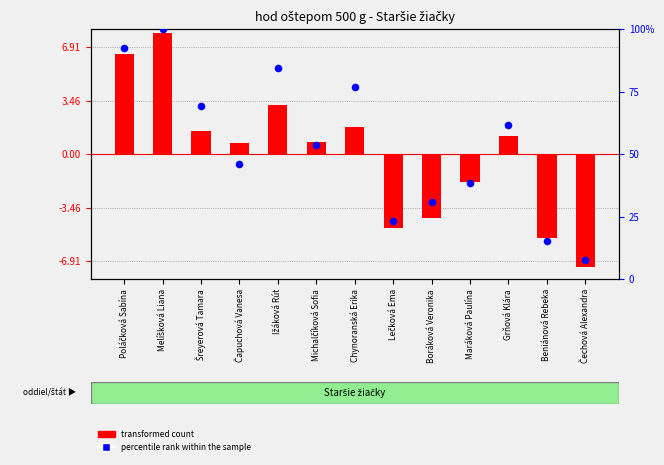

Is the value of percentile rank within the sample at Lečková Ema greater than the value of transformed count at Ižáková Rút?

Yes